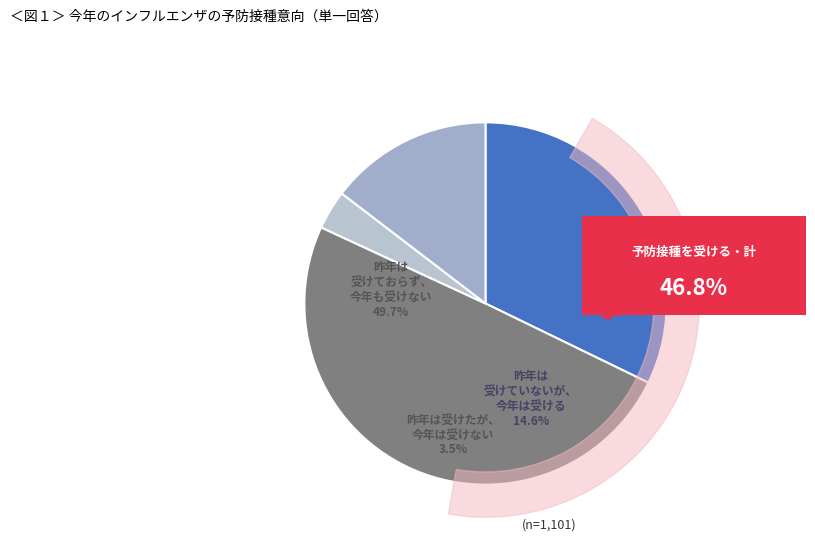

Is it true that innerhalb
Gebirgswalddurchforstung is 47% of the pie?

False